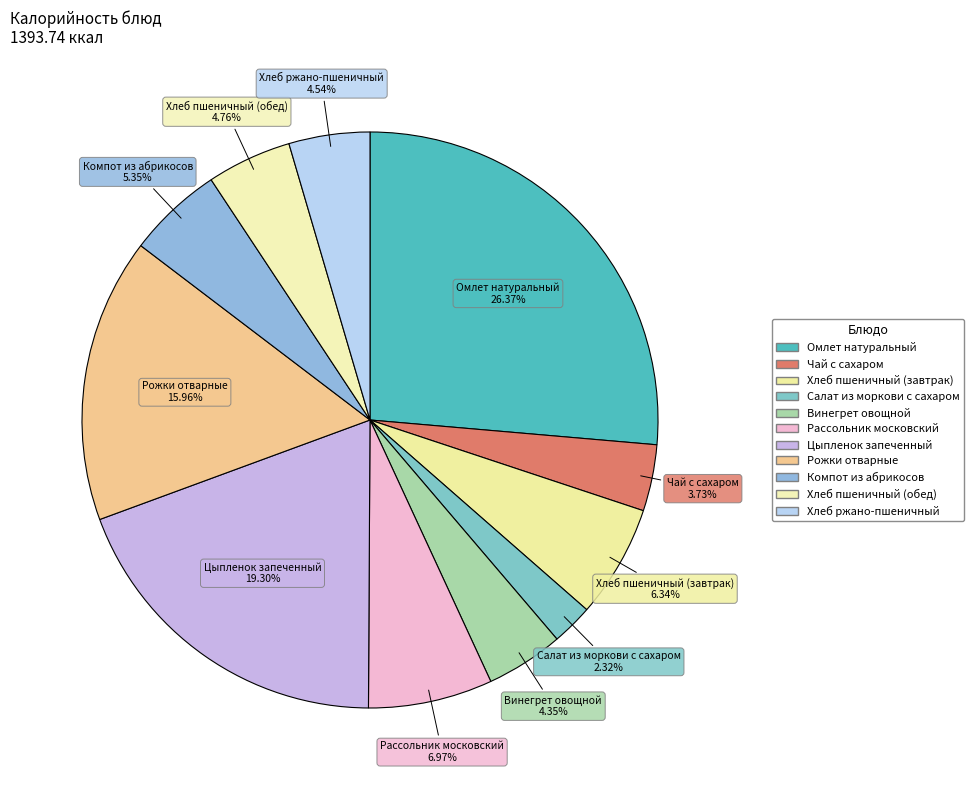

How many segments does this pie chart have?

11